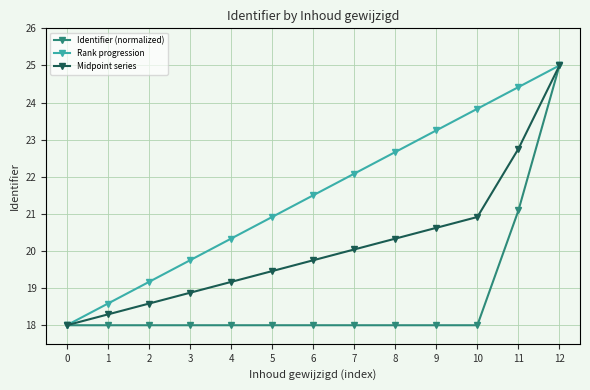

How many data points in Midpoint series are less than 19?

4